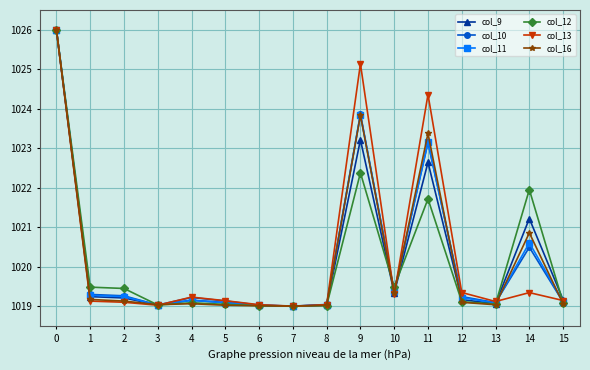

What is the difference between the highest and lowest values at 2?

0.3